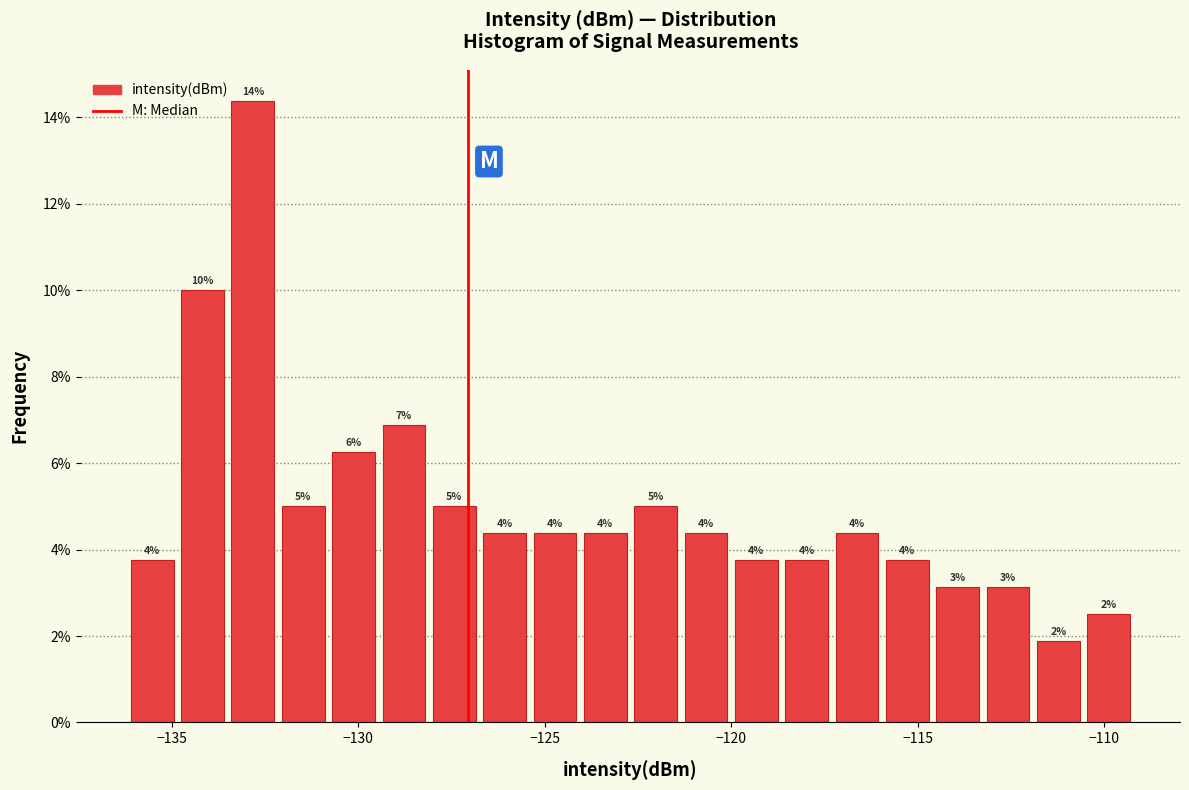

Read against the x-axis, roughly where is the centre of the tallest bar?

-133.0